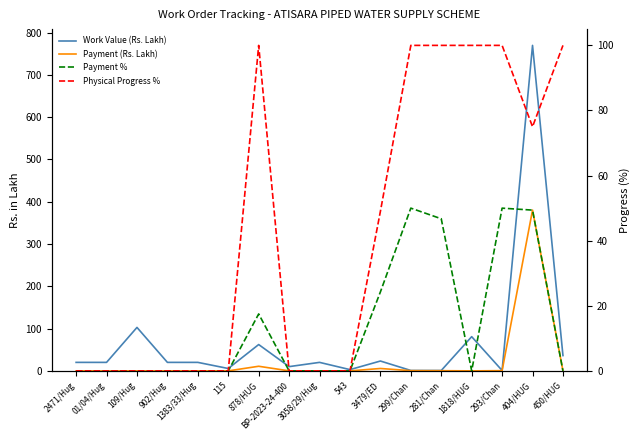

The value of Payment (Rs. Lakh) at 109/Hug is 0.0. True or false?

True